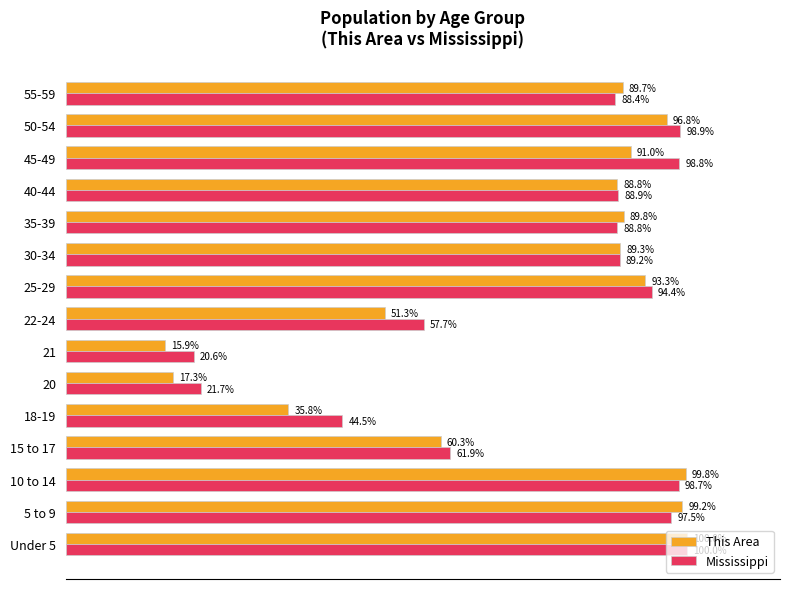

Which series has the largest range (max minus min)?

This Area